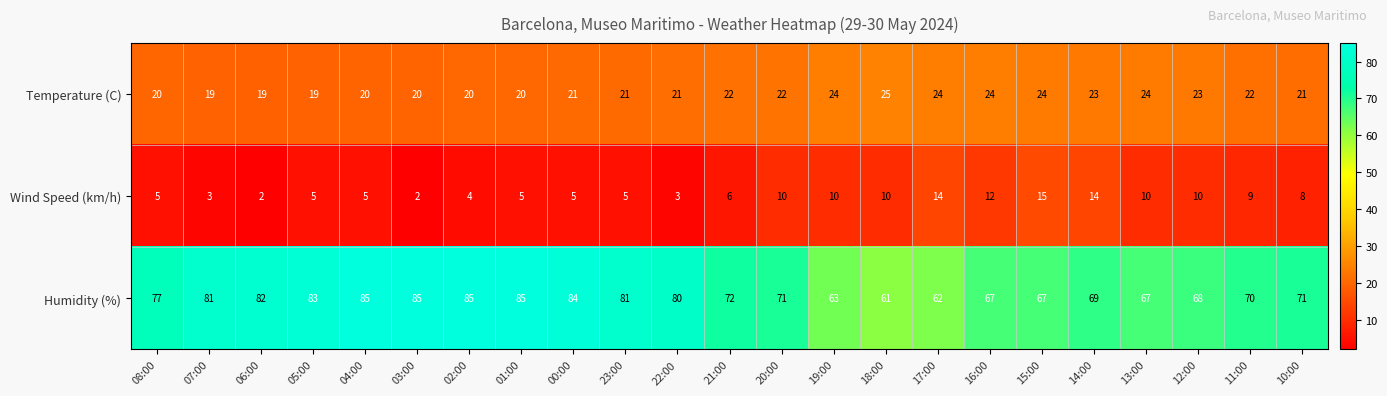

What is the difference between the highest and lowest values at 10:00?

63